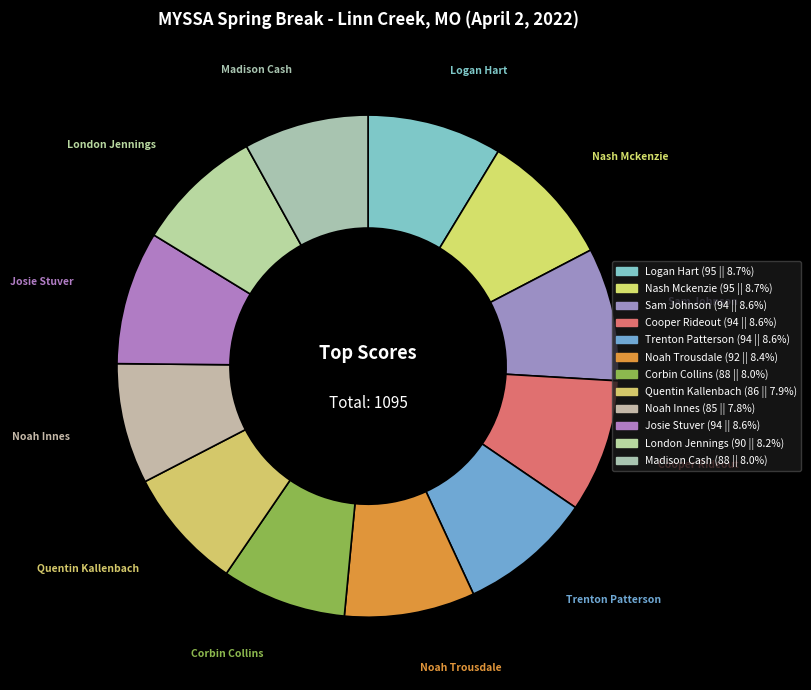

Is there a majority slice in this chart?

No